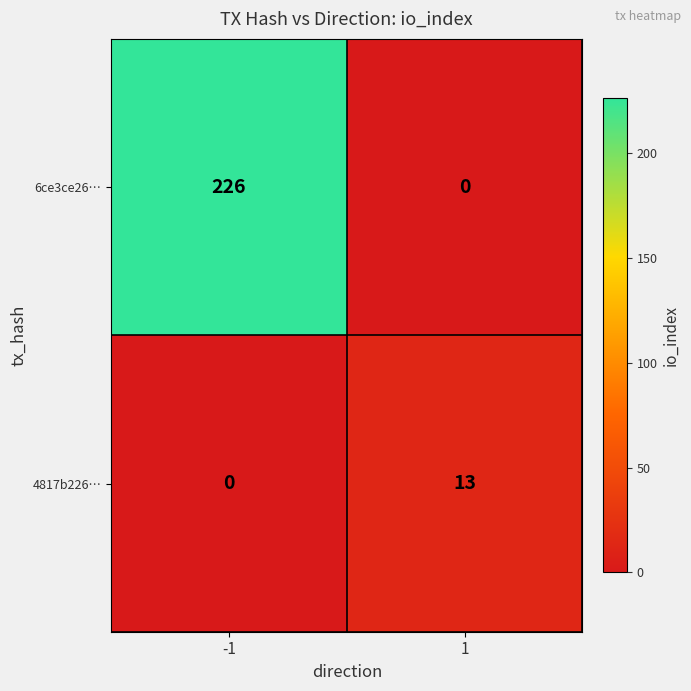

List the series in order of their peak value, highest first.

6ce3ce26…, 4817b226…